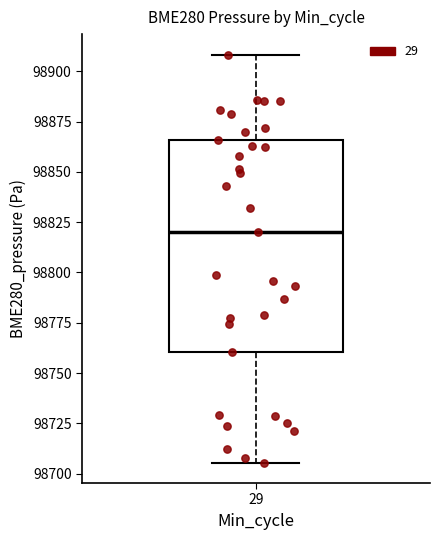

Transcribe this box plot: give where the median line is, the range the box spans, and where the two whiskers end, as read against the y-axis. The values are not printed on the chart, so give them approximately, as read against the axis.

median 98820, box 98760 to 98865, whiskers 98705 to 98910